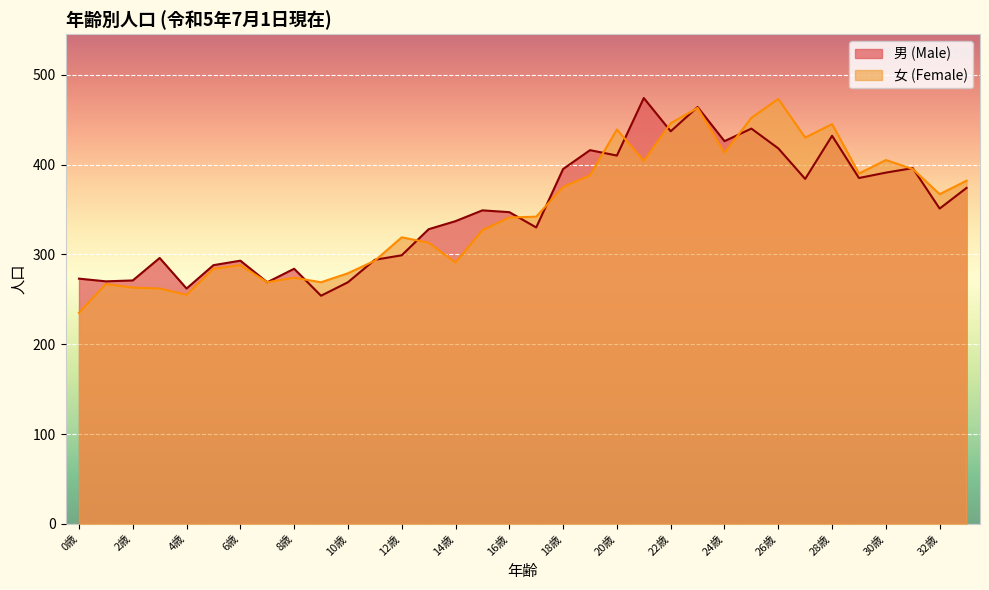

What is the sum of the 男 (Male) values at 20歳 and 7歳?

679